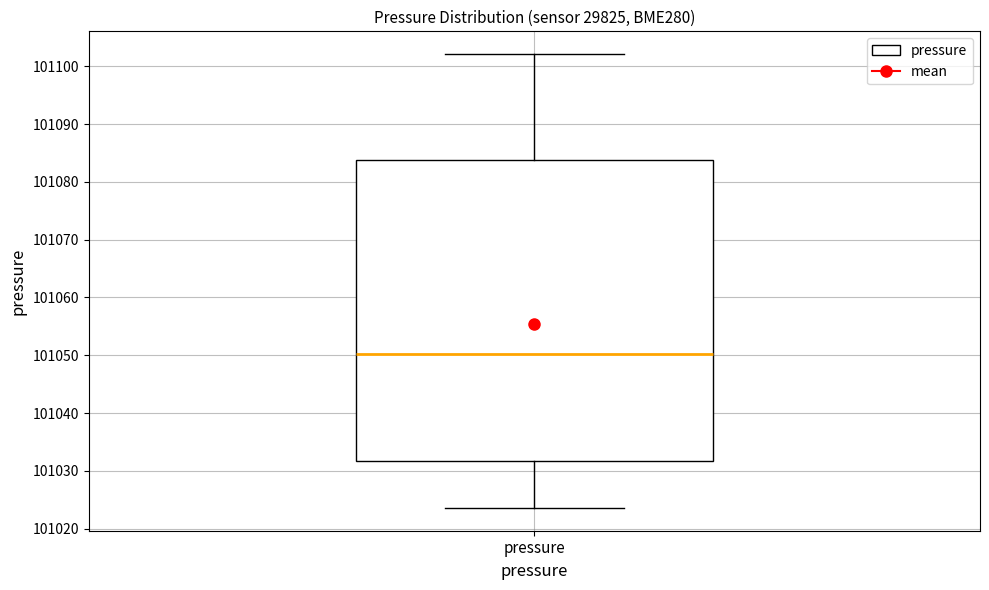

Read this box plot against the y-axis: the position of the median line, the range covered by the box, and the ends of both whiskers. The values are not printed on the chart, so give them approximately, as read against the axis.

median 101050, box 101032 to 101084, whiskers 101024 to 101102